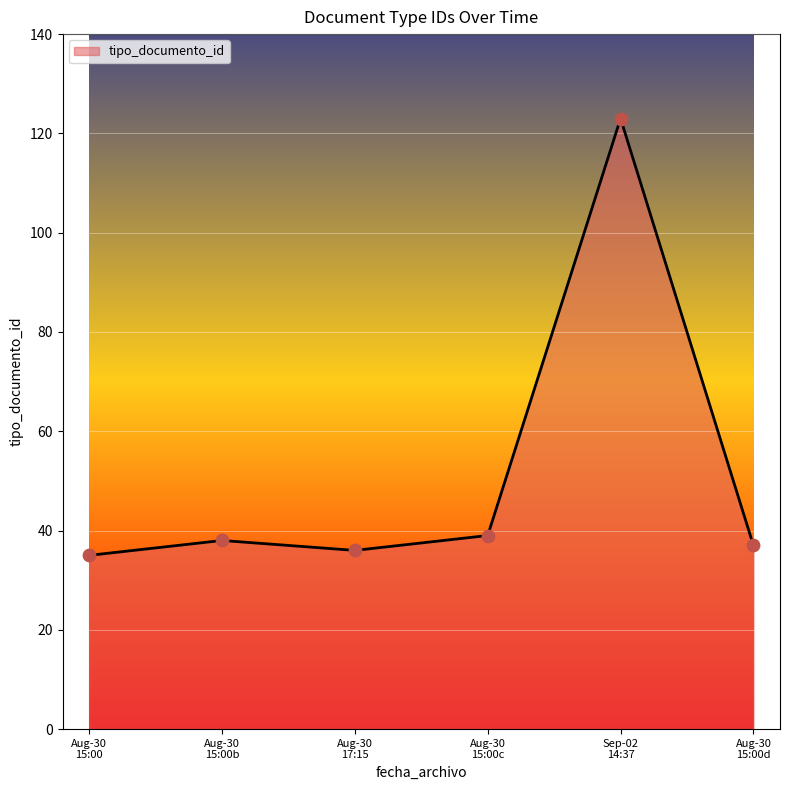

What is the ratio of the value at Aug-30
15:00b to the value at Sep-02
14:37?

0.3